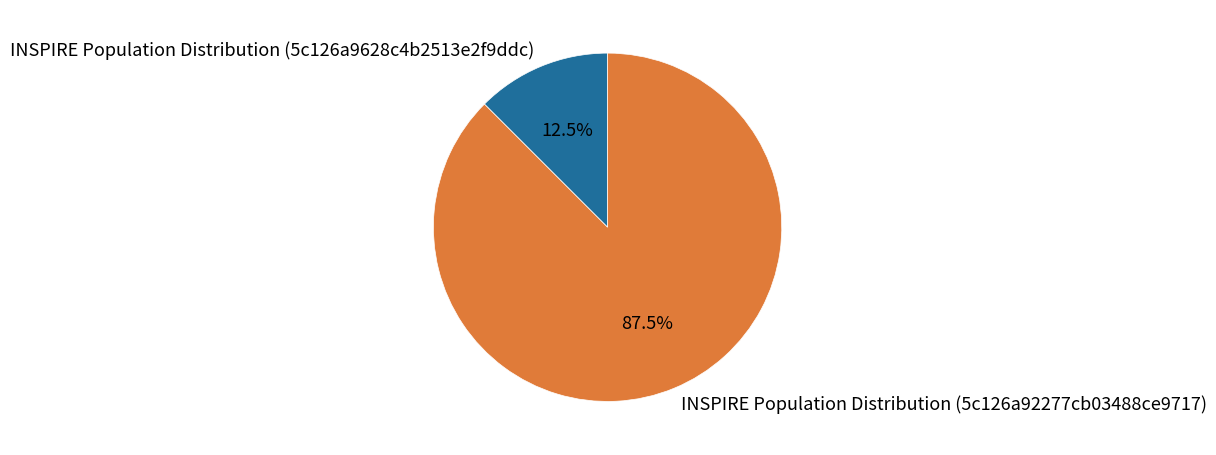

What portion of the pie excludes INSPIRE Population Distribution (5c126a92277cb03488ce9717)?

12.5%